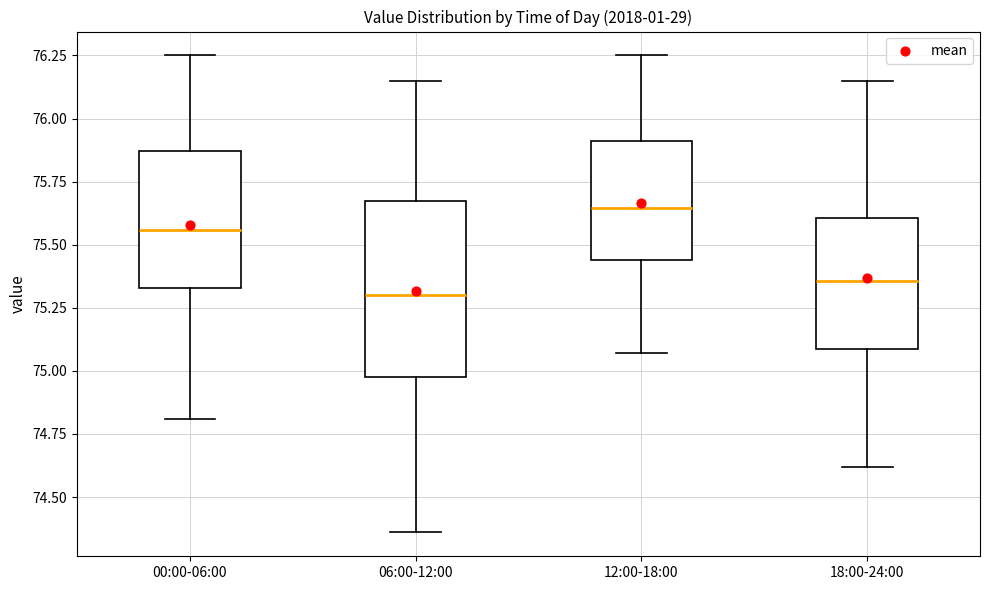

Where does the upper whisker of the box for 12:00-18:00 end on the y-axis? The values are not printed on the chart, so give them approximately, as read against the axis.

76.25